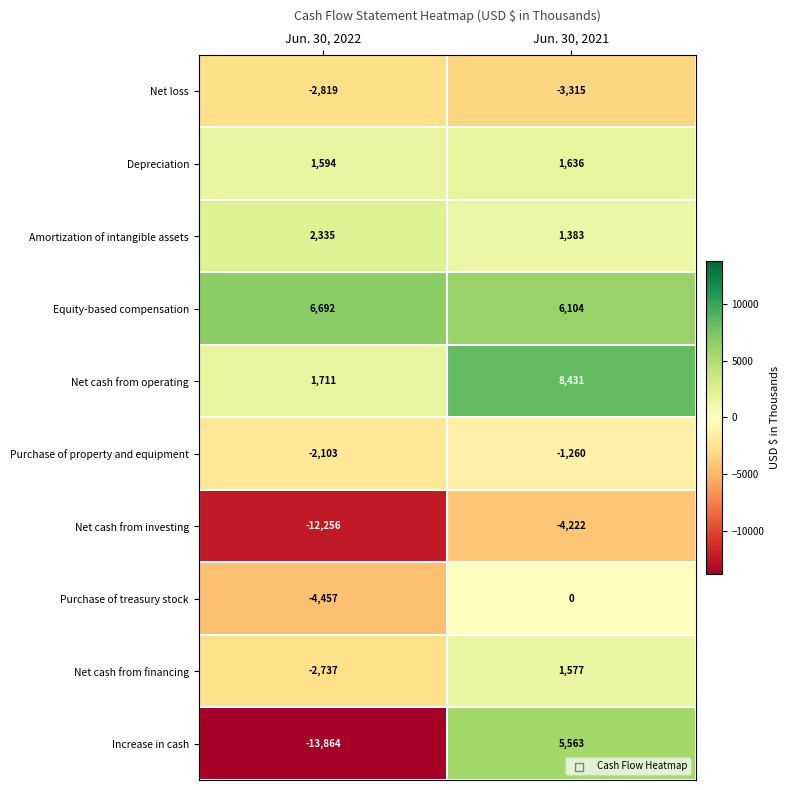

What is the difference between the Increase in cash values at Jun. 30, 2021 and Jun. 30, 2022?

19427